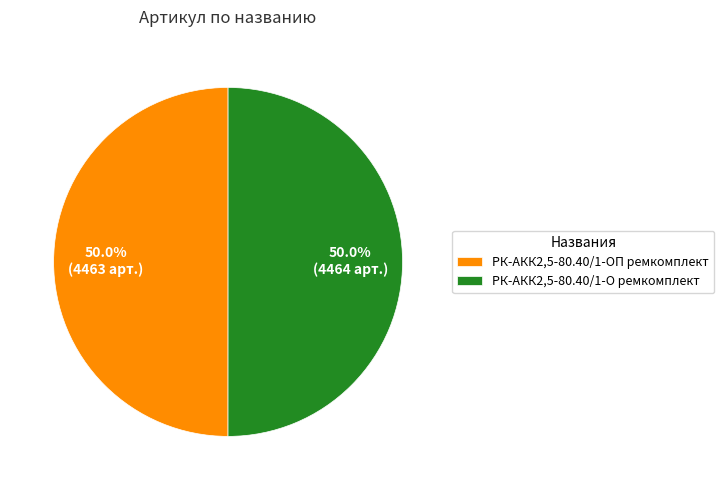

How many segments does this pie chart have?

2